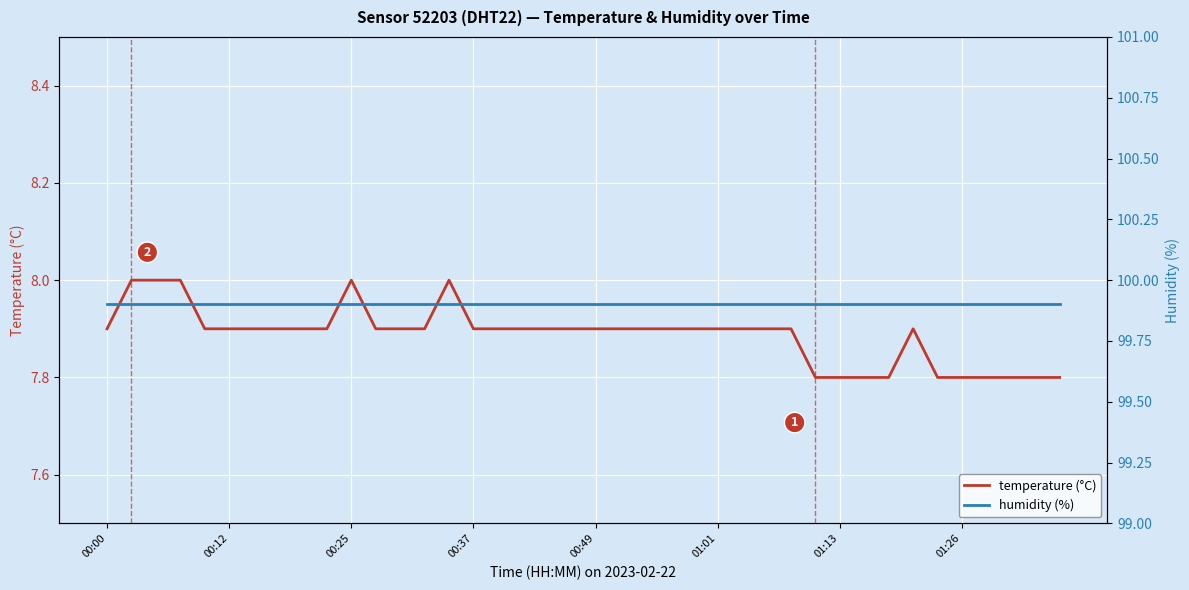

The value of temperature (°C) at 39 is 12.9. True or false?

False